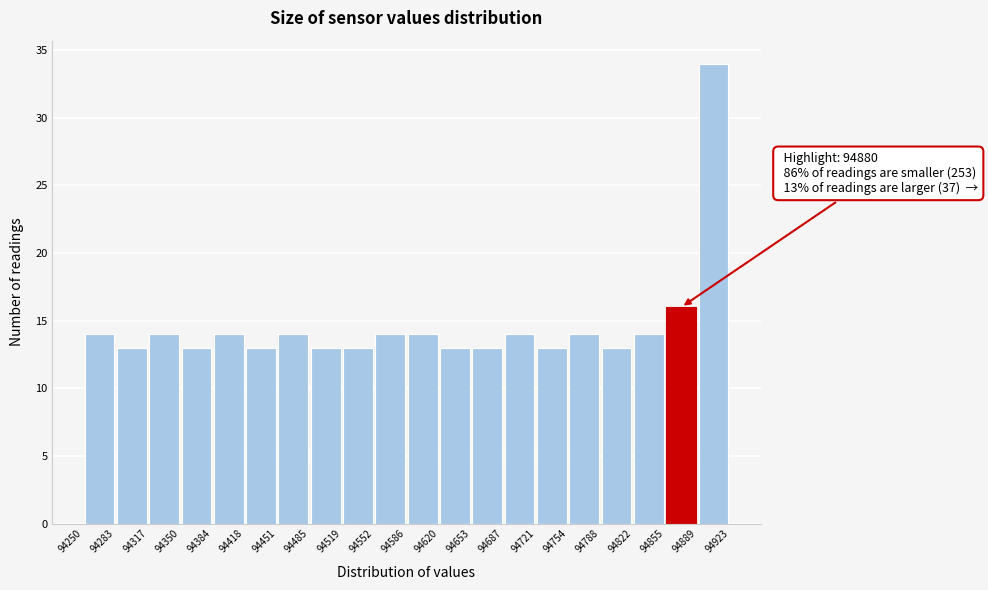

Which range on the x-axis has the tallest bar?

94889 to 94923